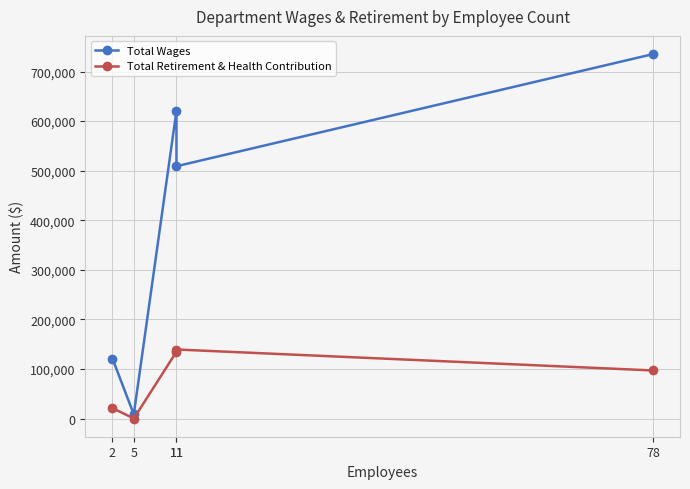

What is the total value across all series at 11?

755637